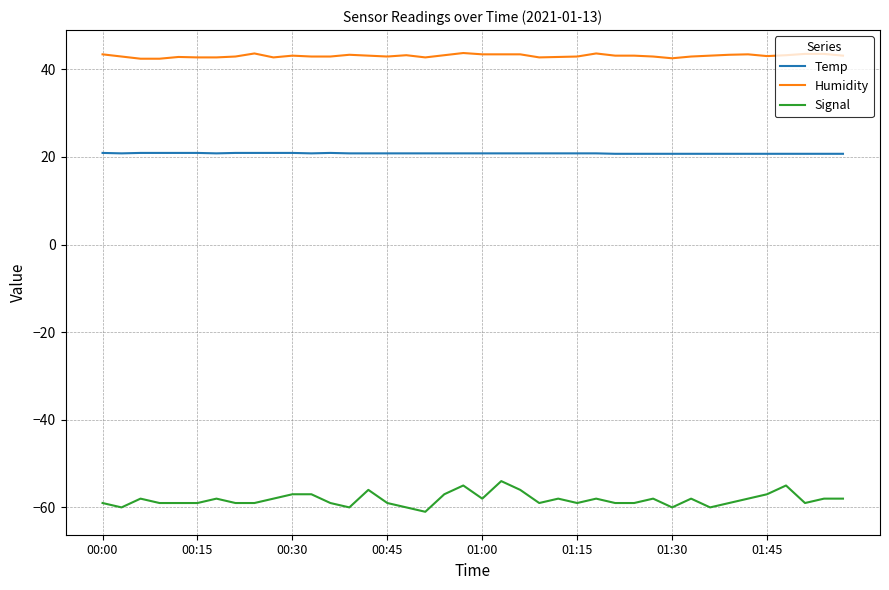

Count the Signal values in the range -59 to -58.

25